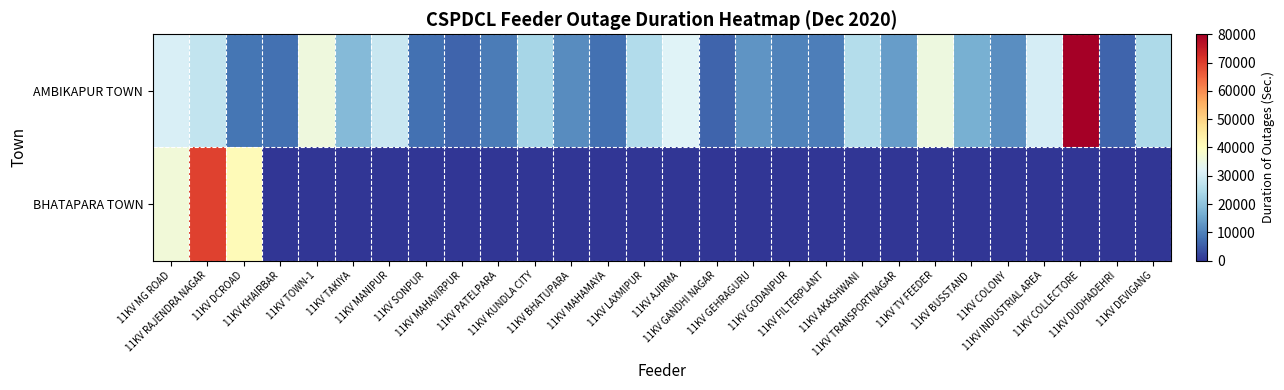

What is the total value across all series at 11KV AKASHWANI?

25500